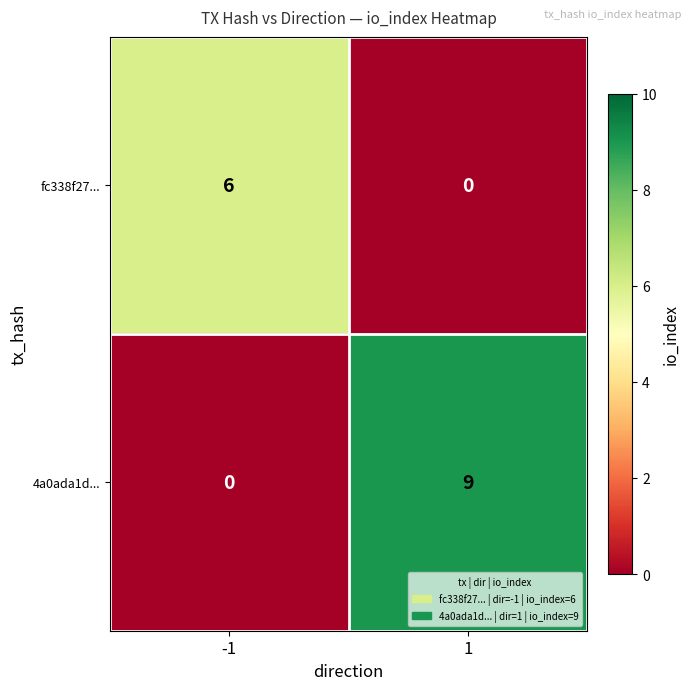

What is the highest value of the 4a0ada1d... series?

9